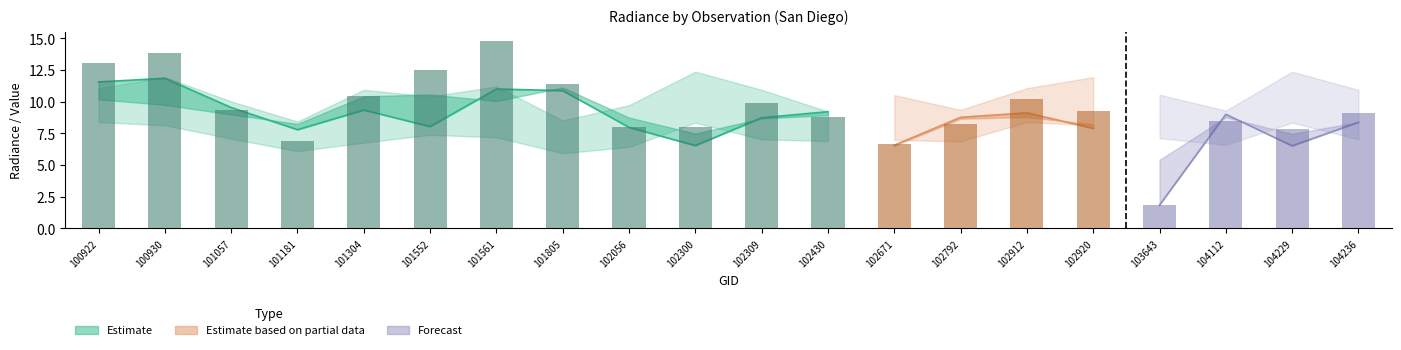

How many values in the rade9_aggzone_norm series are below 8?

4